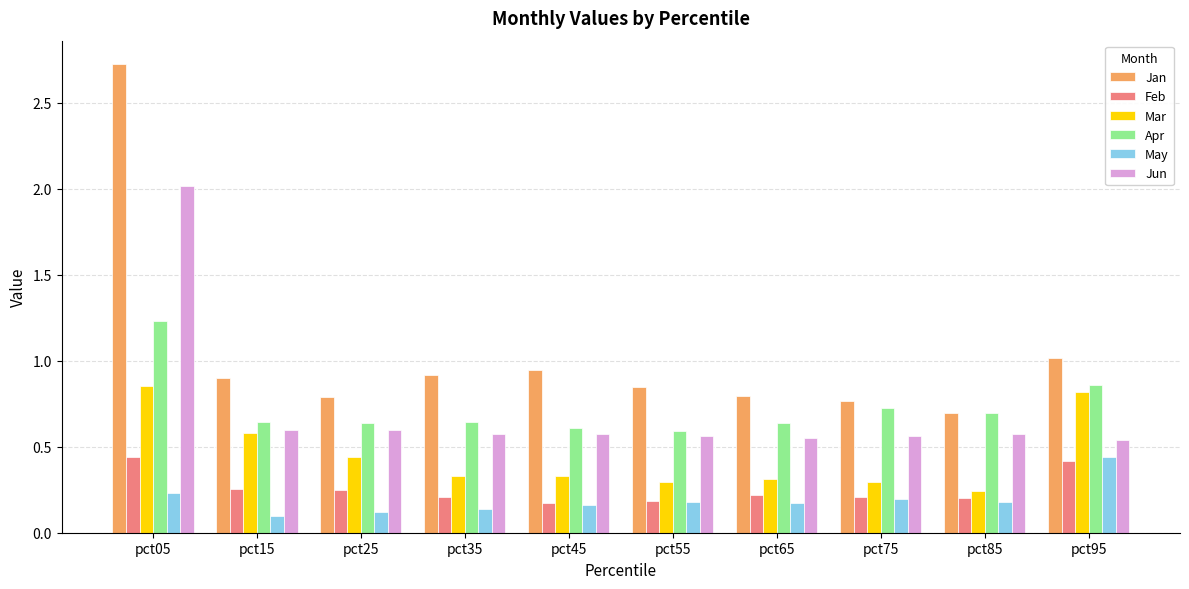

What is the sum of all May values?

1.9